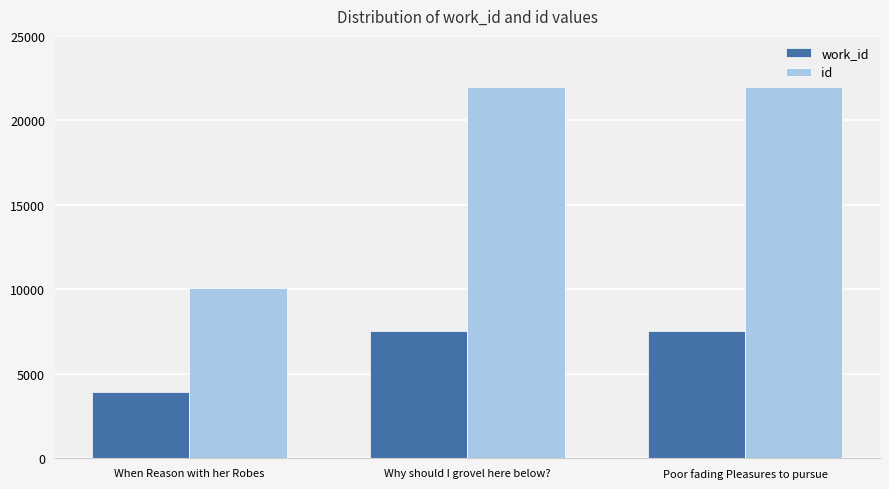

At how many categories does at least one series exceed 4869?

3